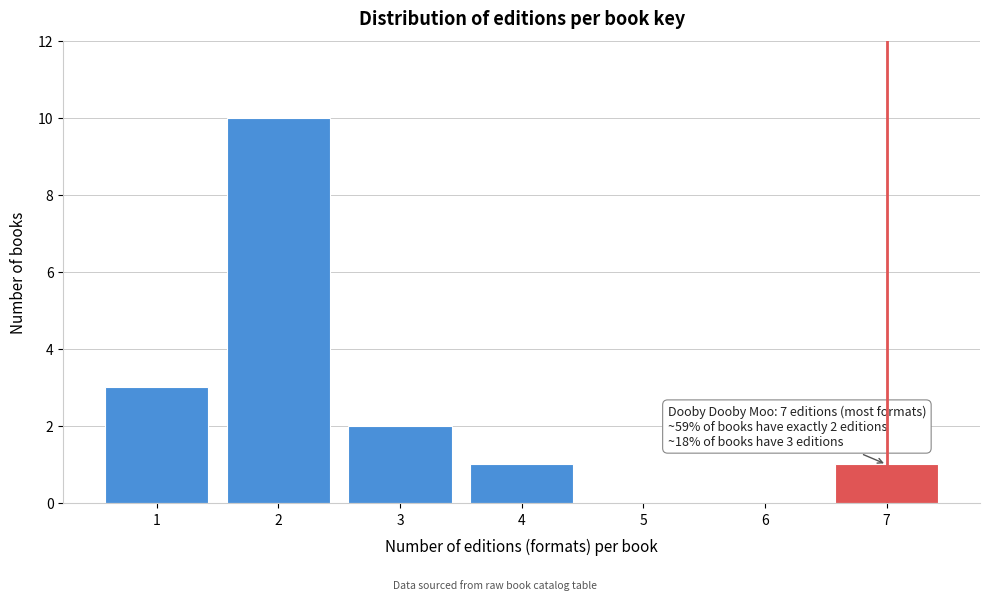

Over which range of the x-axis is the bar tallest?

1.5 to 2.5